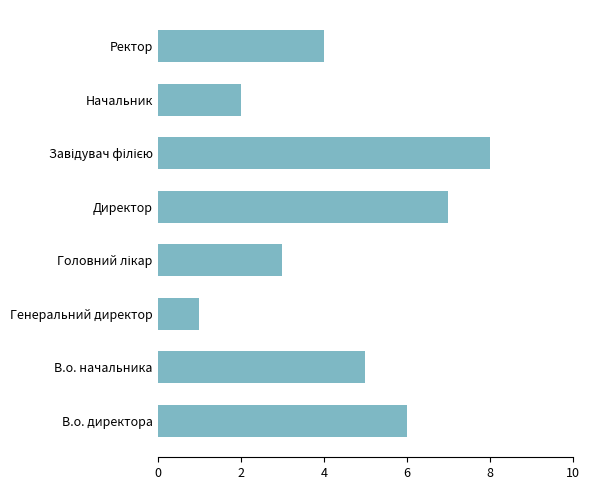

What is the difference between the second highest and minimum values?

6